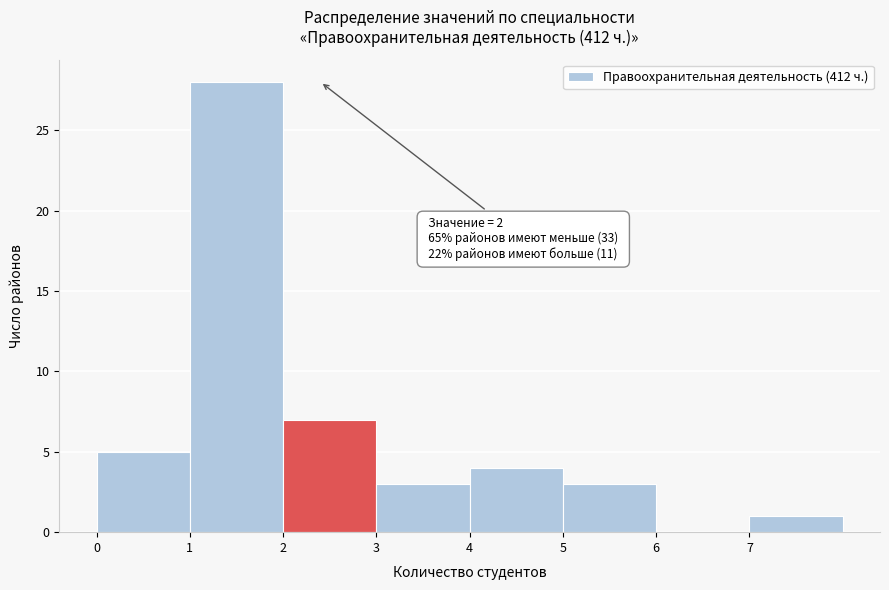

Over which range of the x-axis is the bar tallest?

1 to 2